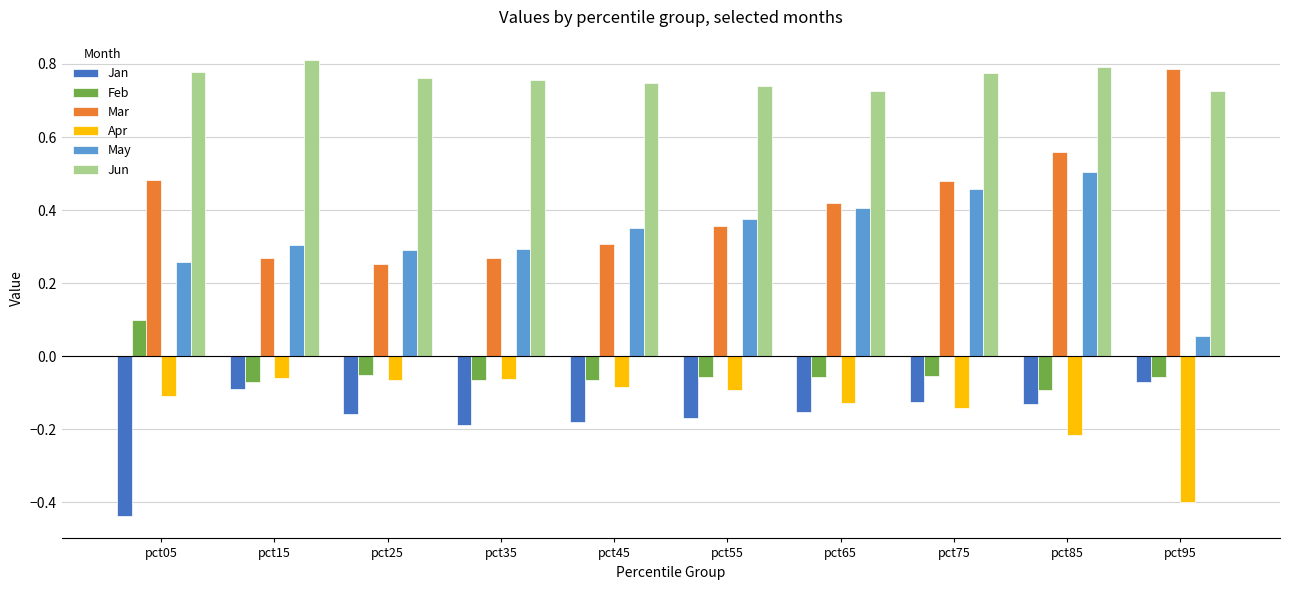

How many categories are shown in the chart?

10